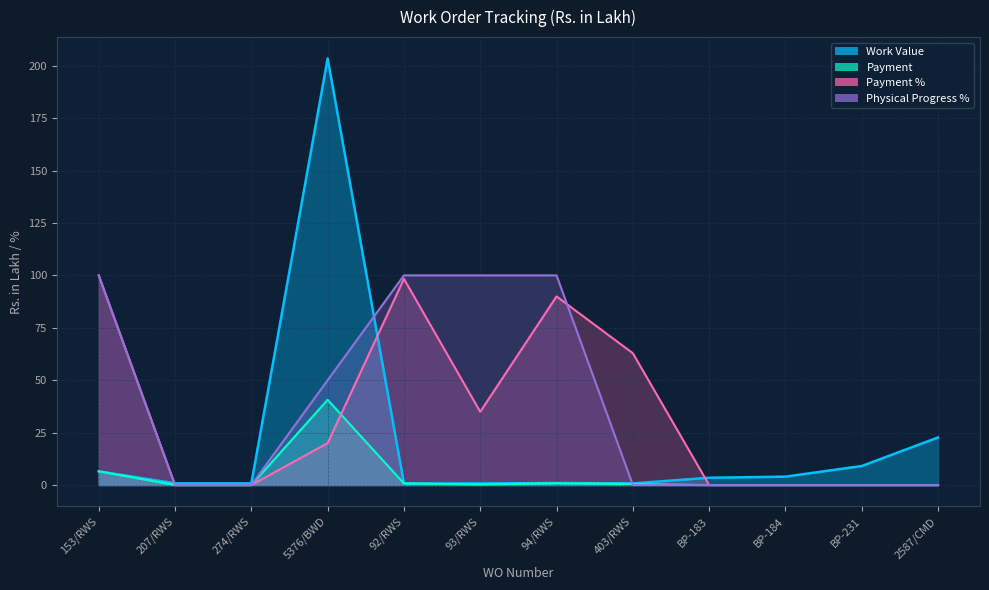

At which category does the chart reach its peak across all series?

5376/BWD